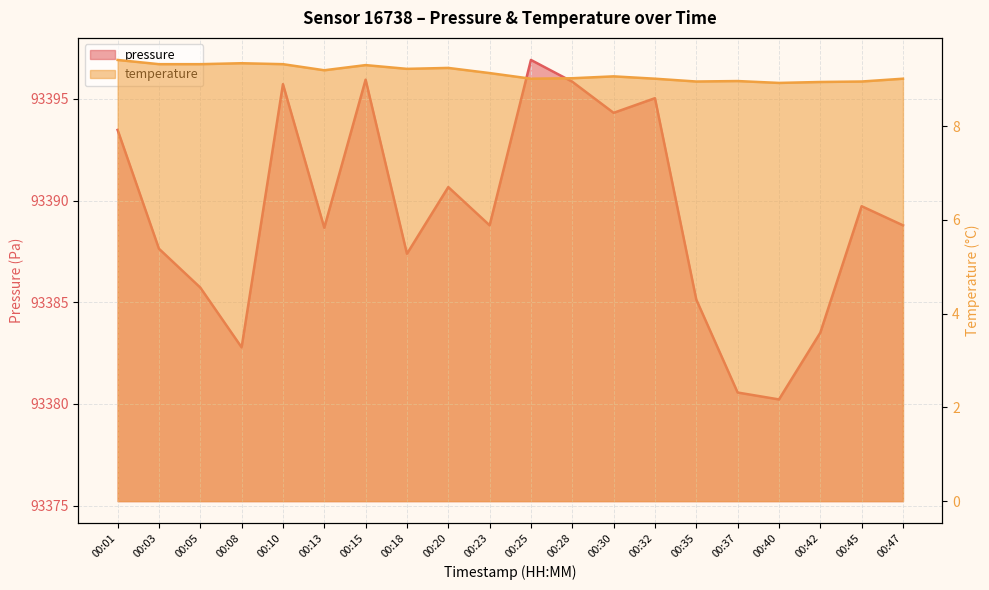

The value of pressure at 00:35 is 145274.8. True or false?

False